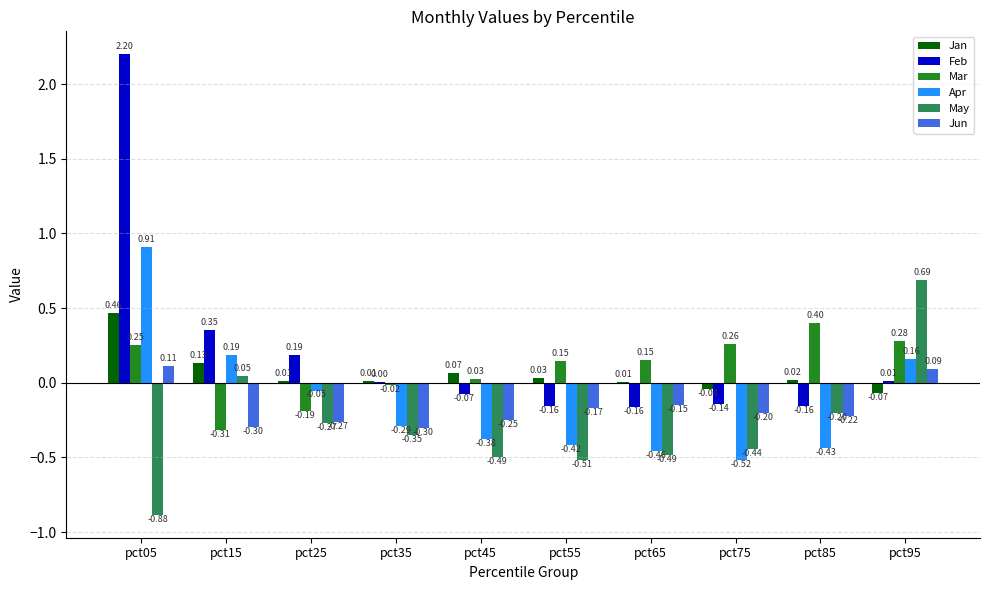

Between pct45 and pct65, which series saw the biggest shift?

Mar